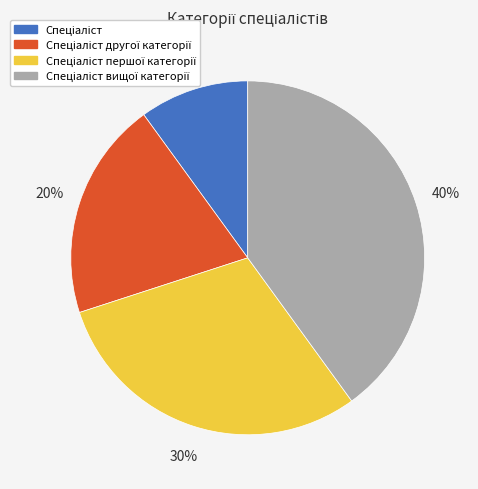

Does any single category account for the majority?

No